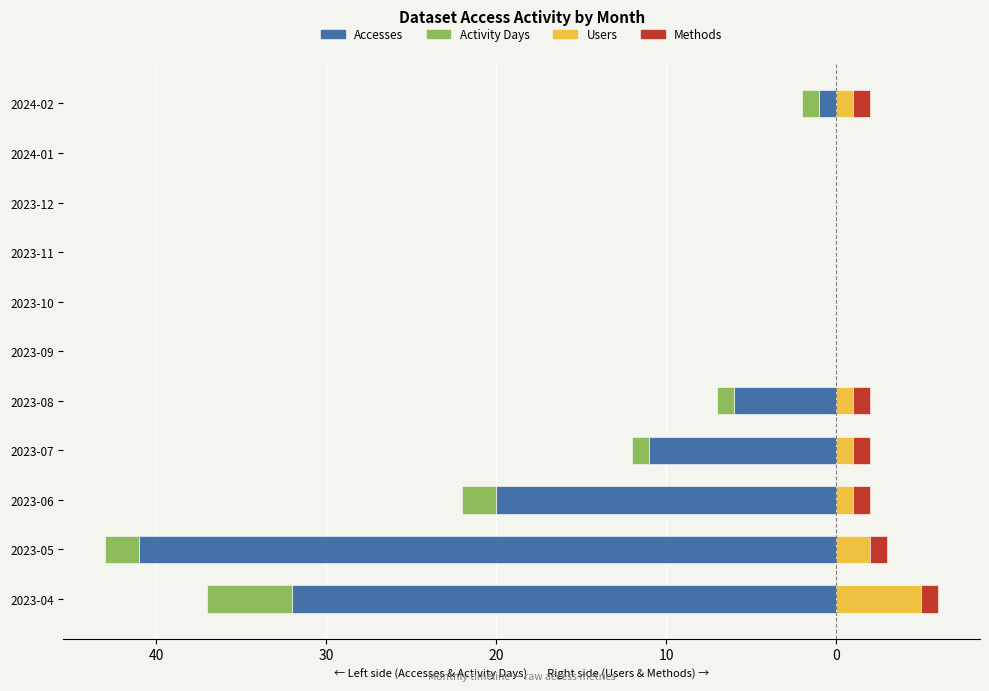

What is the average value of the Activity Days series?

-1